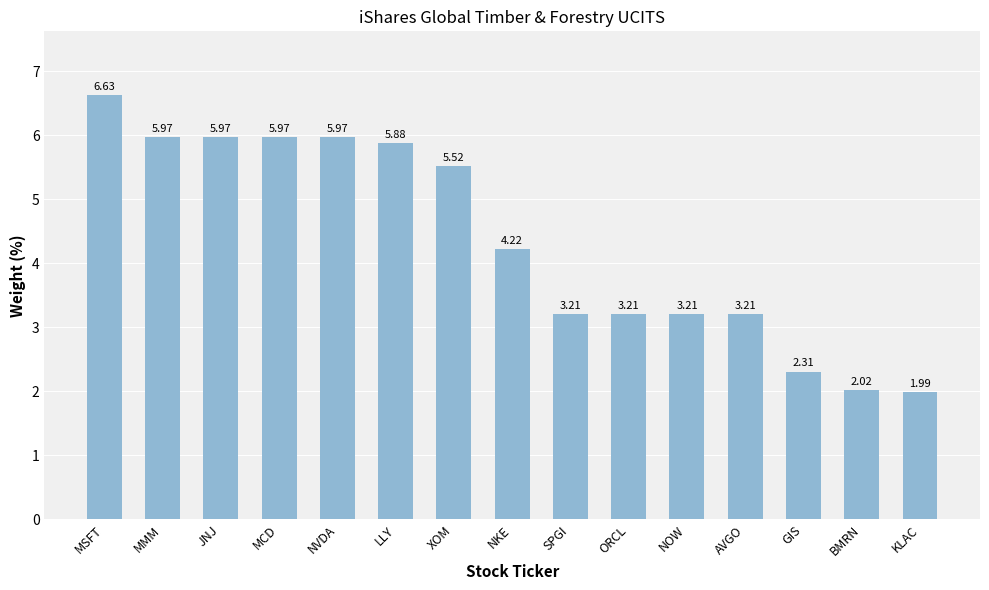

How many series are shown in this chart?

1